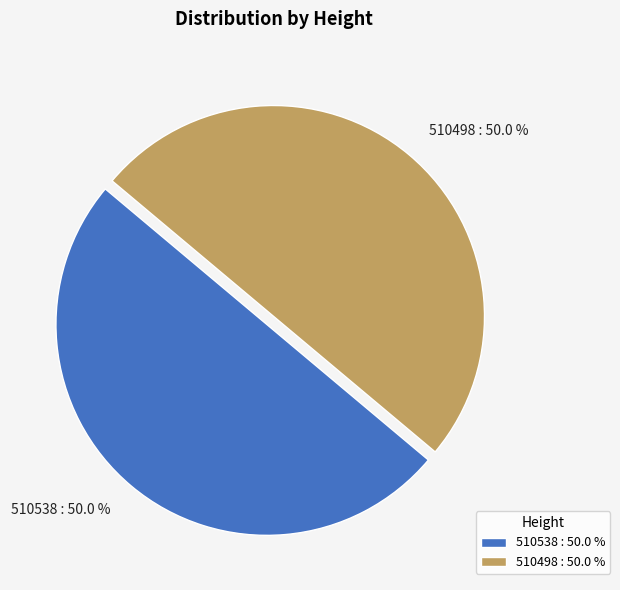

What portion of the pie excludes 510538 : 50.0 %?

50.0%